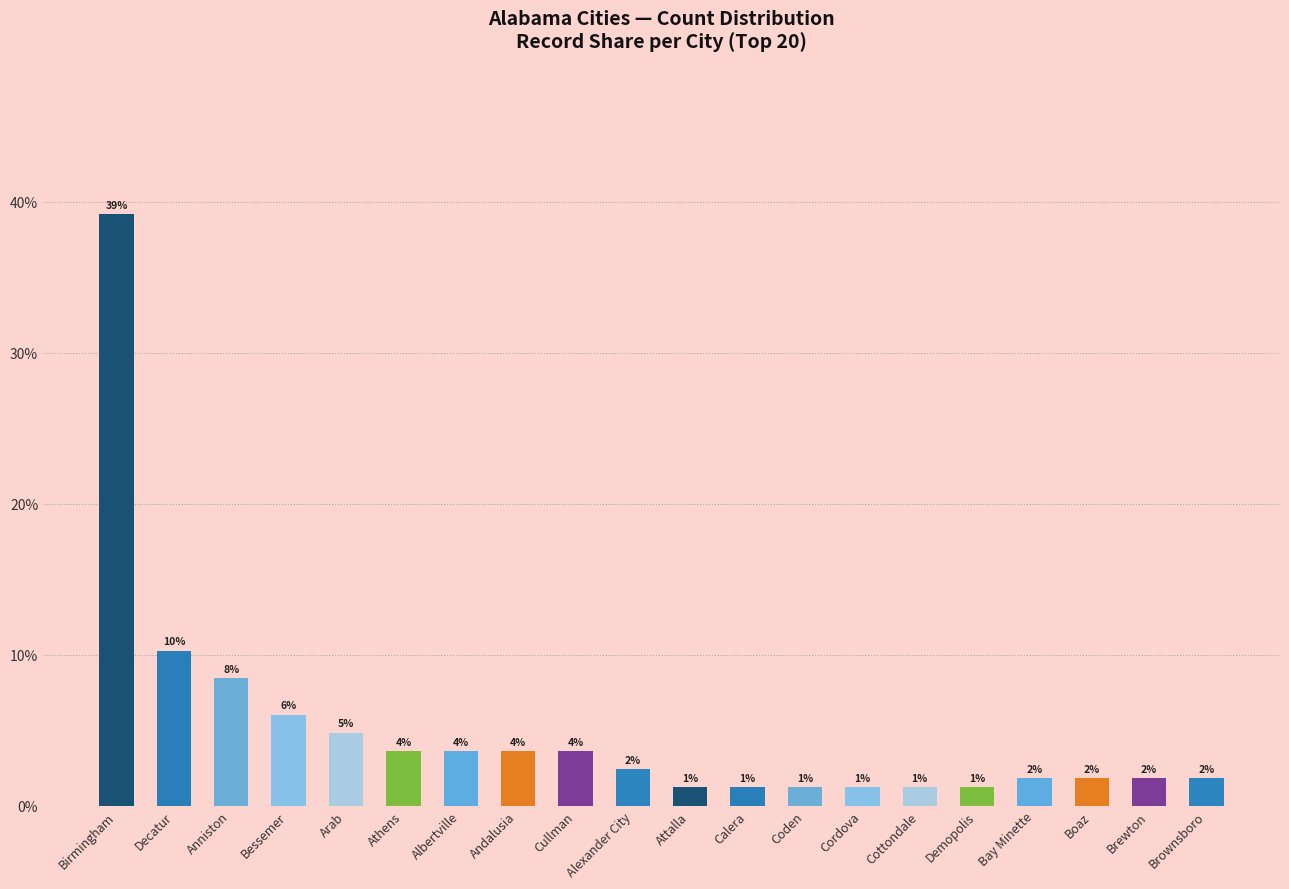

What is the change in value from Andalusia to Calera?

-2.4